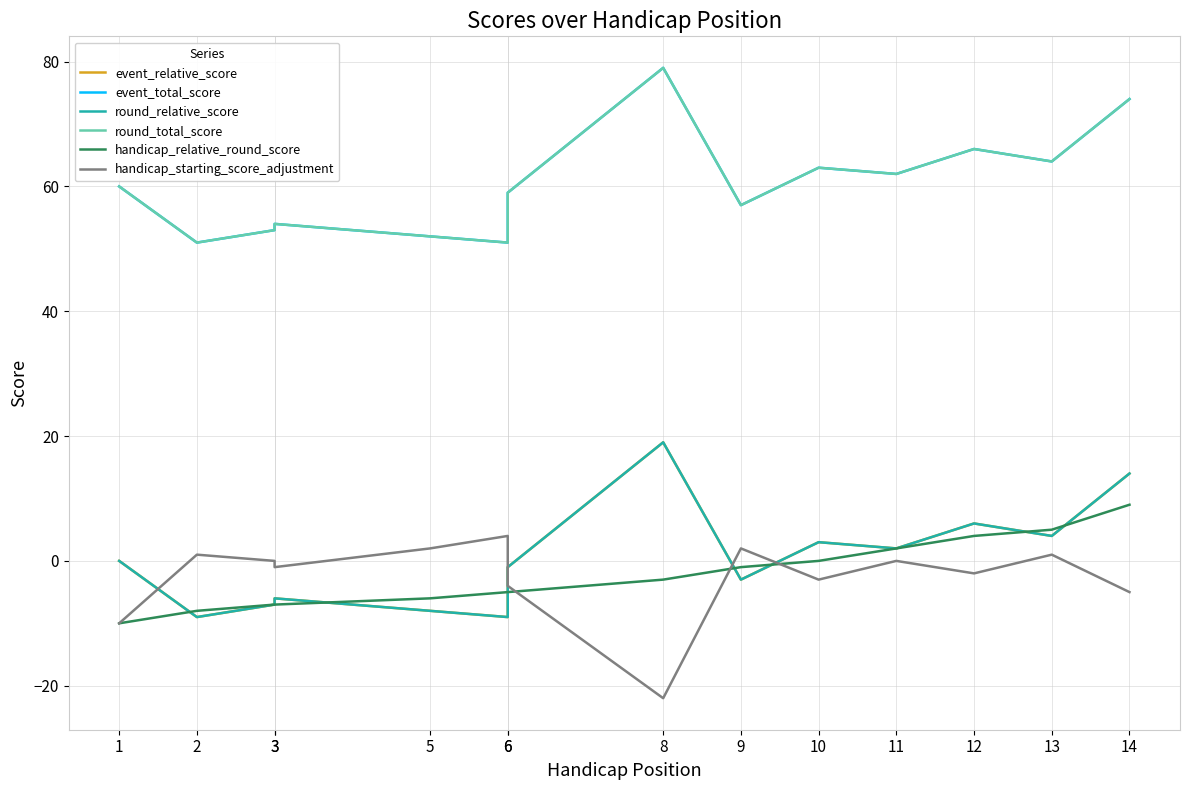

The event_total_score series shows 63 at 10. True or false?

True